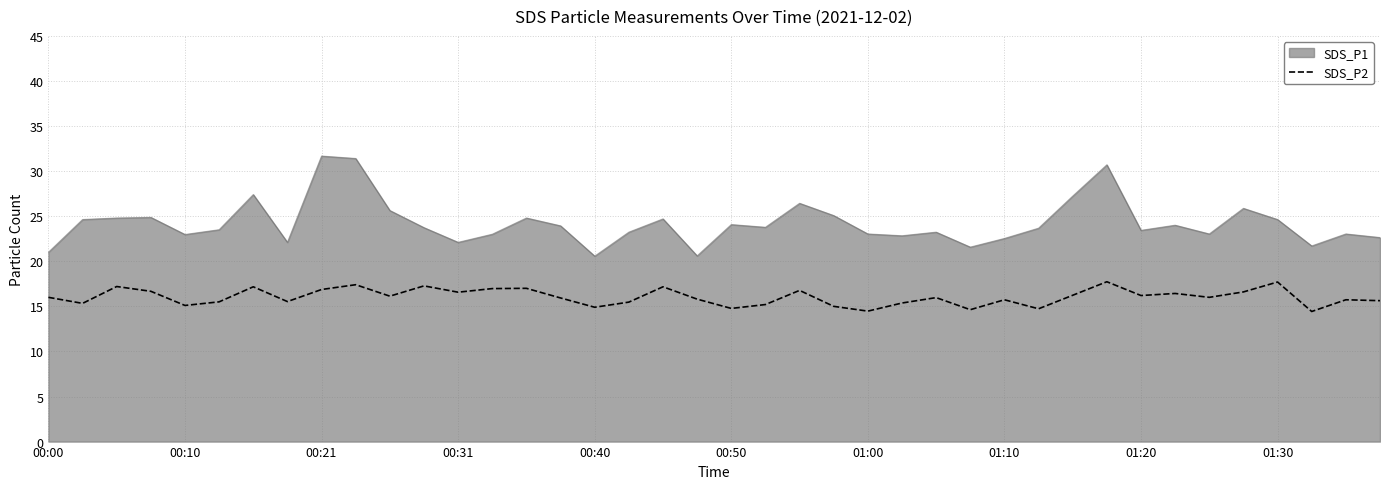

Which series has the widest spread of values?

SDS_P1